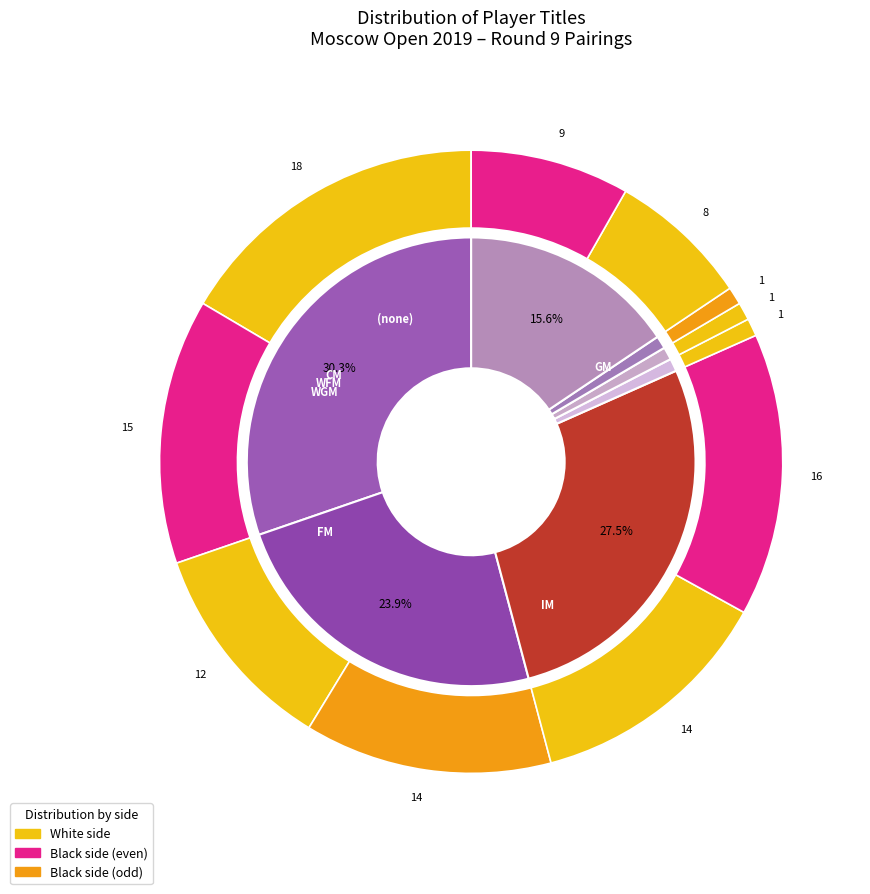

Which has a higher value,  or FM?

FM